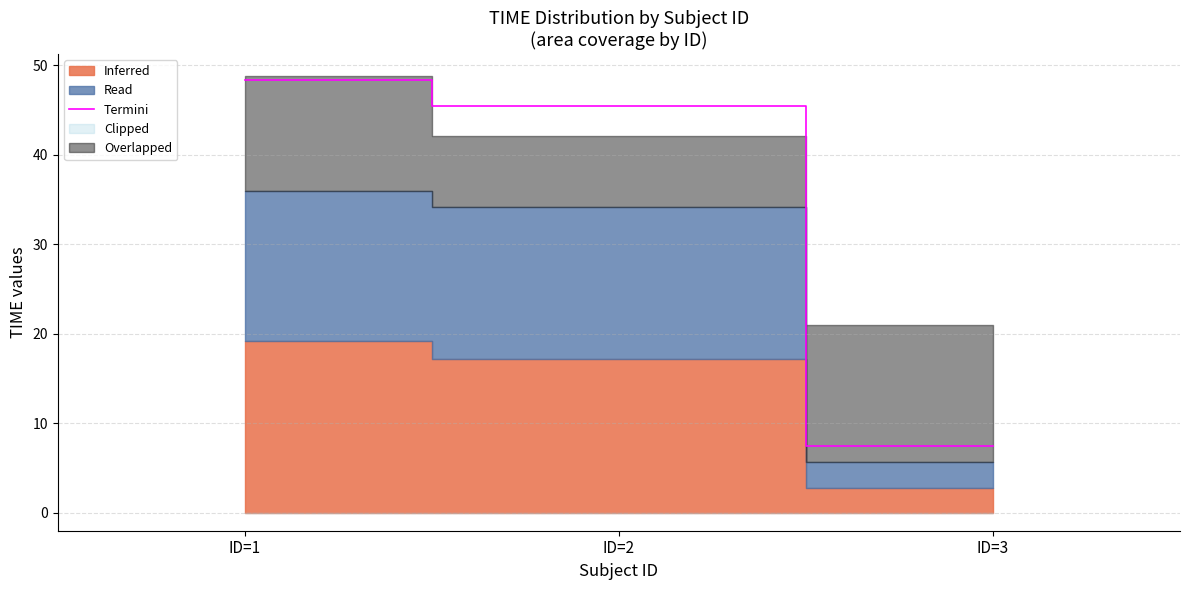

Approximately how many times larger is the value at ID=3 compared to ID=1?

0.2